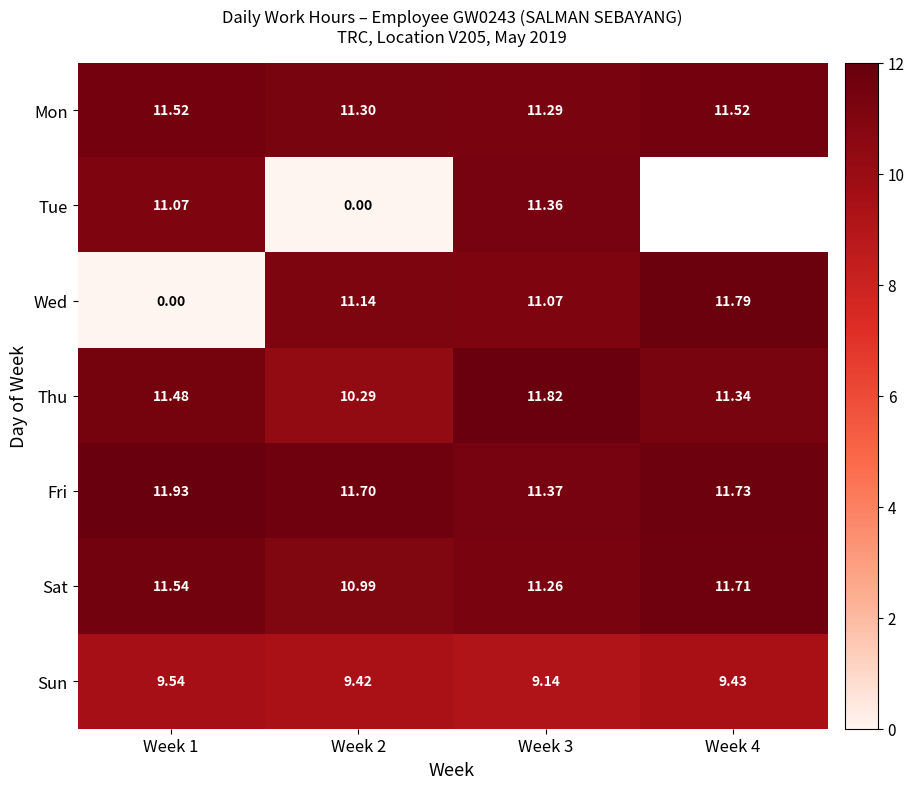

What is the sum of all Thu values?

44.9